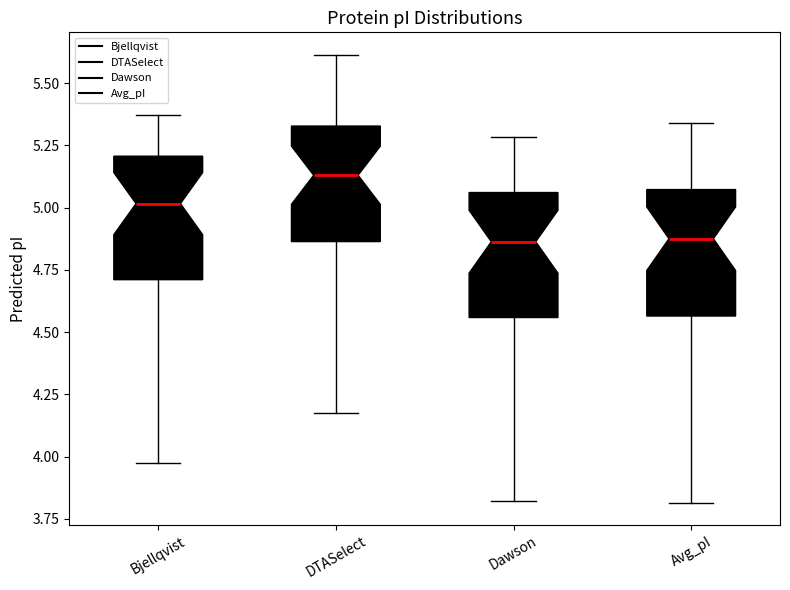

Reading left to right, transcribe this box plot: for each box, give where its median line is, the range the box spans, and where its two whiskers end, as read against the y-axis. The values are not printed on the chart, so give them approximately, as read against the axis.

Bjellqvist: median 5.00, box 4.70 to 5.20, whiskers 3.95 to 5.35
DTASelect: median 5.15, box 4.85 to 5.35, whiskers 4.20 to 5.60
Dawson: median 4.85, box 4.55 to 5.05, whiskers 3.80 to 5.30
Avg_pI: median 4.90, box 4.55 to 5.05, whiskers 3.80 to 5.35